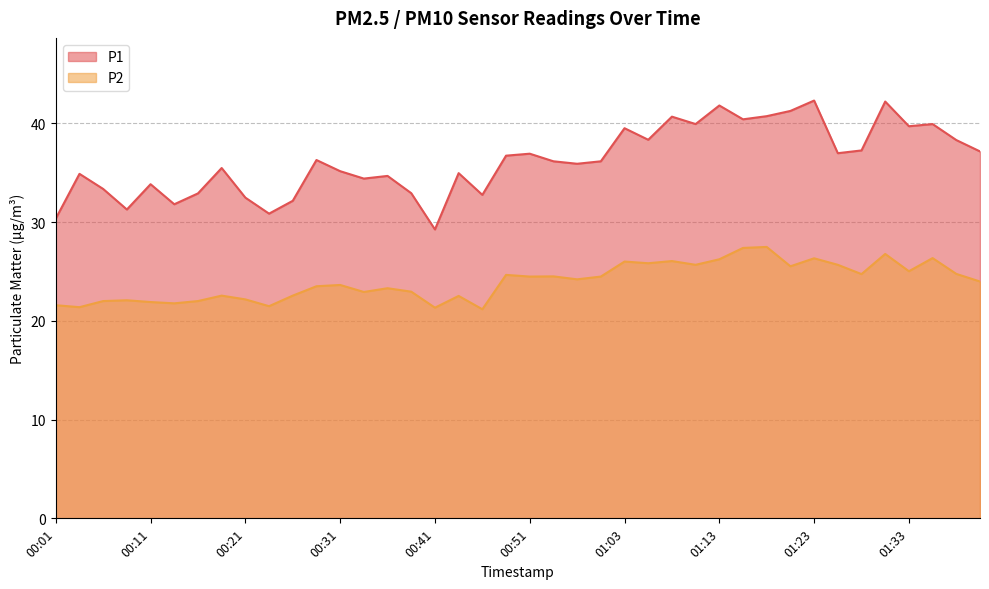

Reading right to left, list all the values displayed in this chart.

P1: 37.1	38.3	39.9	39.7	42.2	37.2	37.0	42.3	41.2	40.7	40.4	41.8	39.9	40.7	38.3	39.5	36.1	35.9	36.1	36.9	36.7	32.8	35.0	29.2	32.9	34.7	34.4	35.1	36.3	32.1	30.9	32.5	35.5	32.9	31.8	33.8	31.3	33.4	34.9	30.4
P2: 24.0	24.8	26.4	25.0	26.8	24.7	25.7	26.3	25.5	27.5	27.4	26.2	25.7	26.1	25.8	26.0	24.5	24.2	24.5	24.5	24.6	21.2	22.5	21.3	22.9	23.3	22.9	23.6	23.5	22.6	21.5	22.2	22.6	22.0	21.8	21.9	22.1	22.0	21.4	21.6